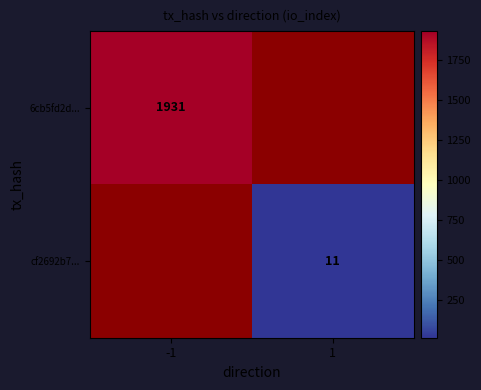

Which has a higher value, -1 or 1?

1